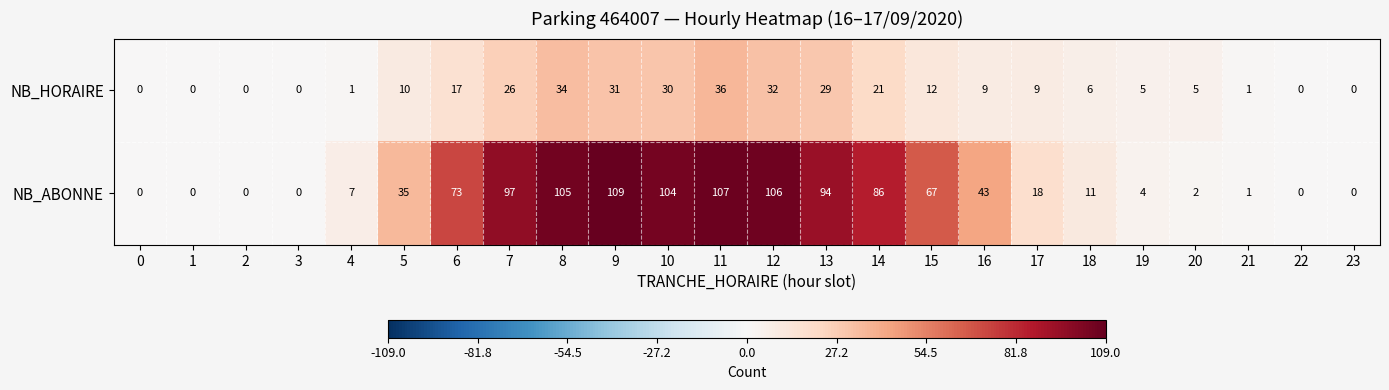

Which series has the widest spread of values?

NB_ABONNE